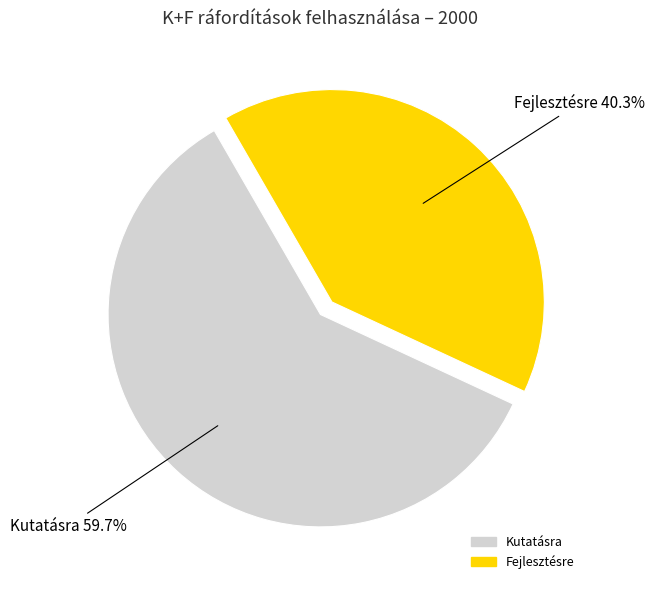

What is the largest slice in the pie chart?

Kutatásra